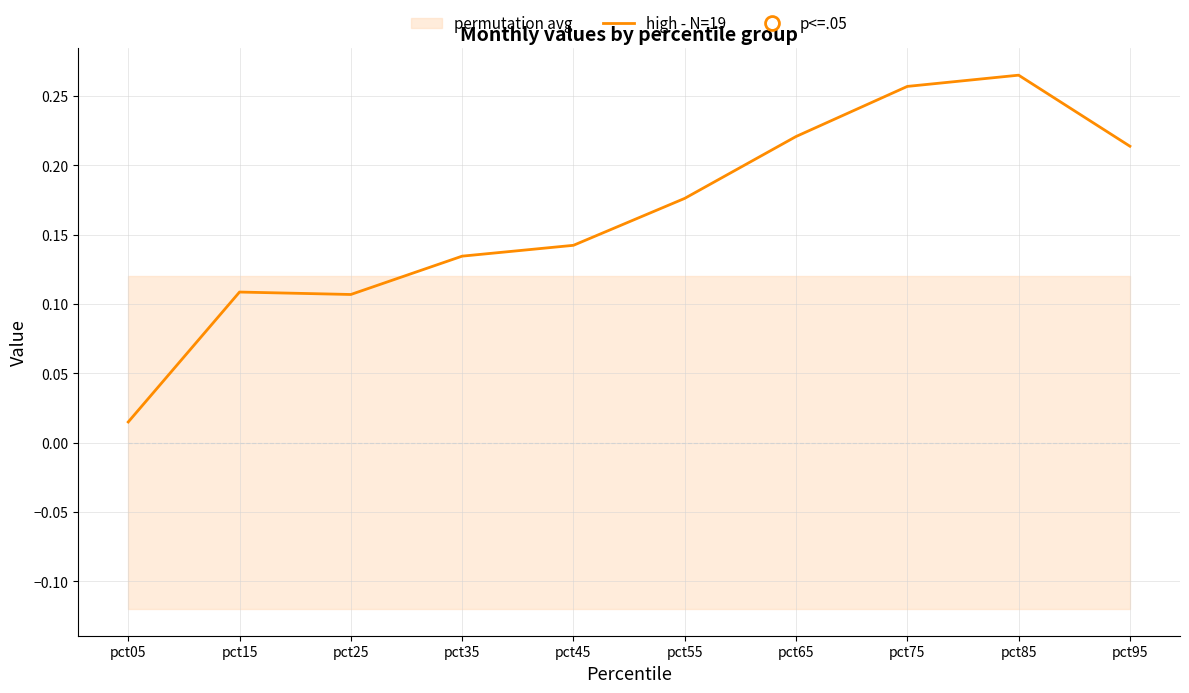

Reading left to right, list all the values displayed in this chart.

pct05=0.0	pct15=0.1	pct25=0.1	pct35=0.1	pct45=0.1	pct55=0.2	pct65=0.2	pct75=0.3	pct85=0.3	pct95=0.2